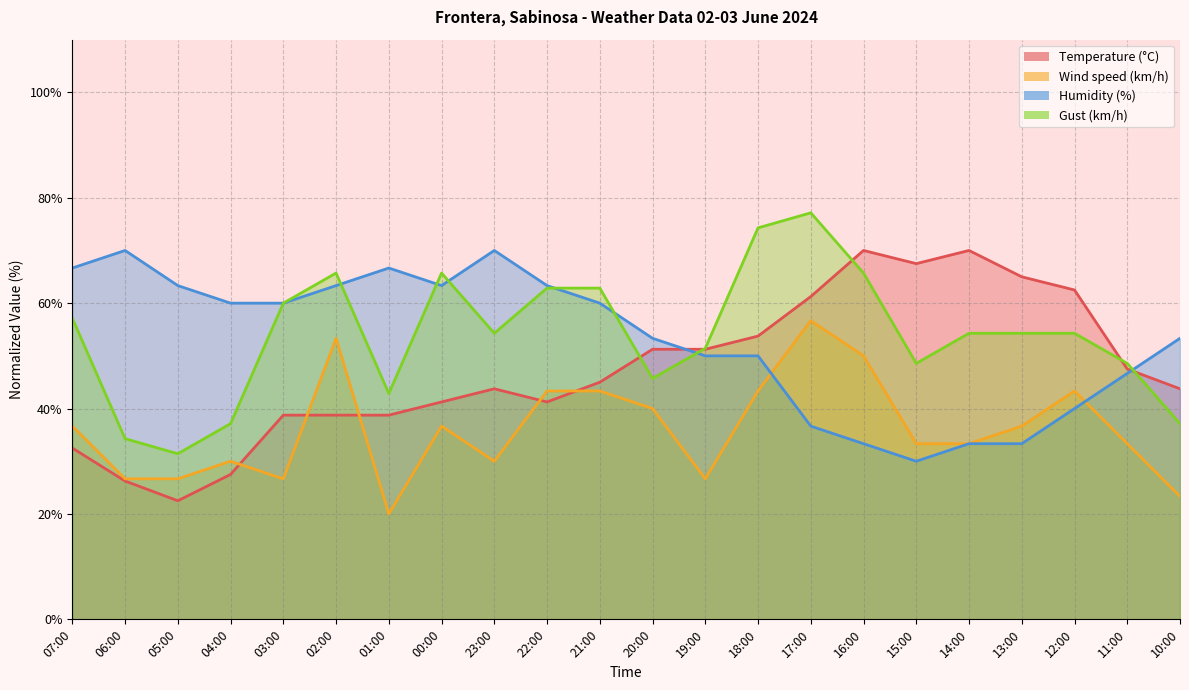

Between 22:00 and 01:00, which is larger?

22:00